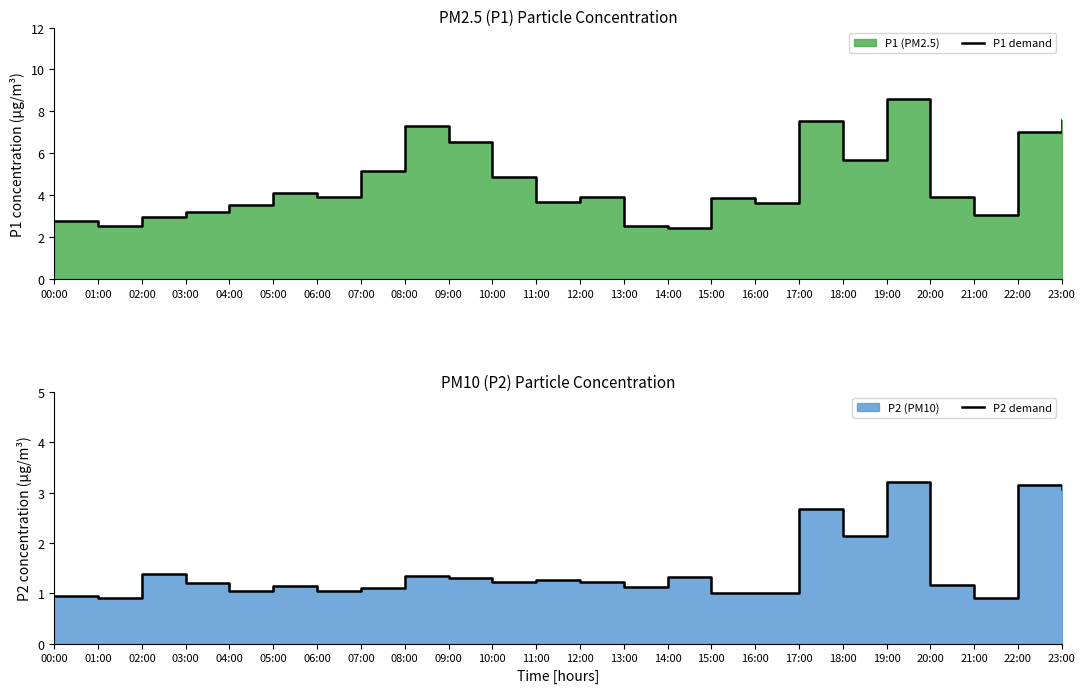

True or false: P2 demand and P1 demand cross at least once.

False